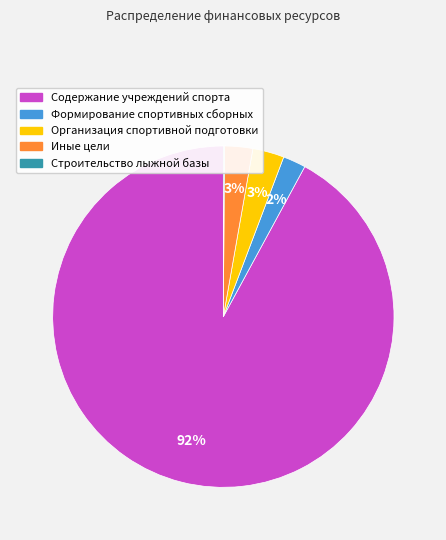

True or false: Организация спортивной подготовки accounts for 3% of the total.

True